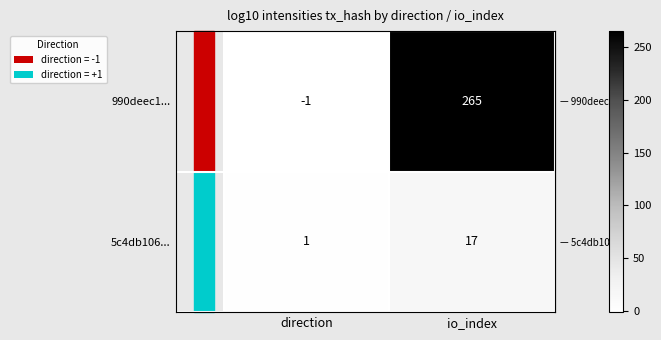

What is the sum of all 5c4db106... values?

18